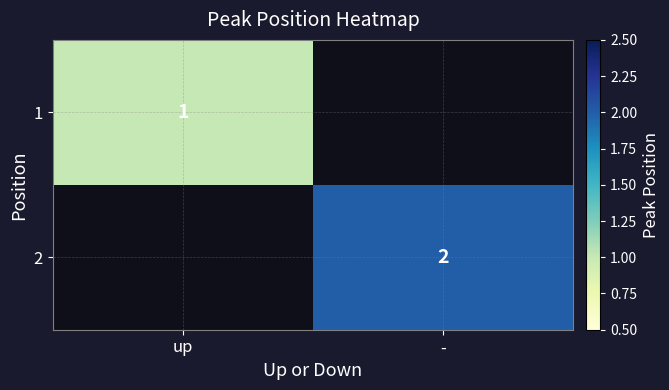

Is it true that 2 equals 2 at -?

True